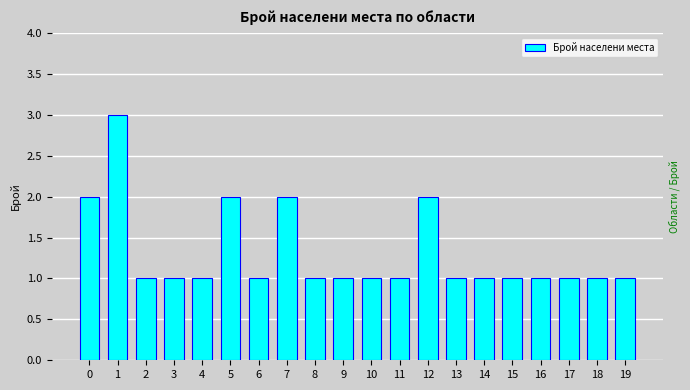

What is the approximate value at 7?

2